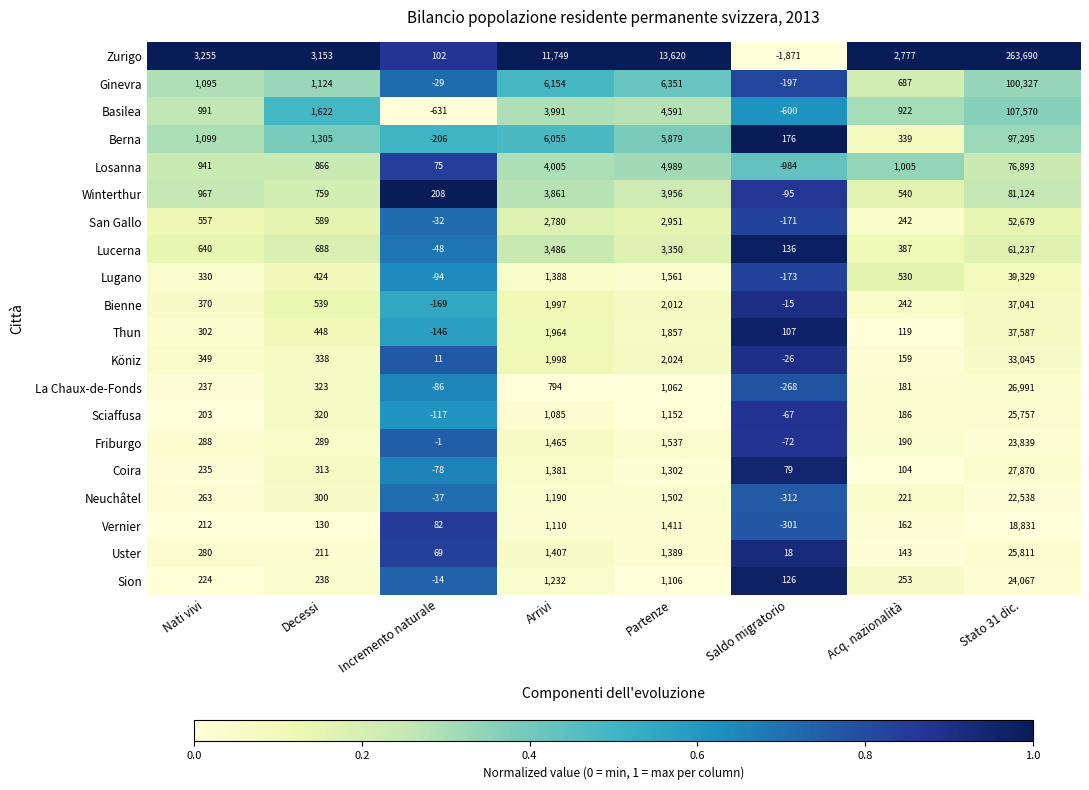

At which category is the sum across all series the highest?

Stato 31 dic.